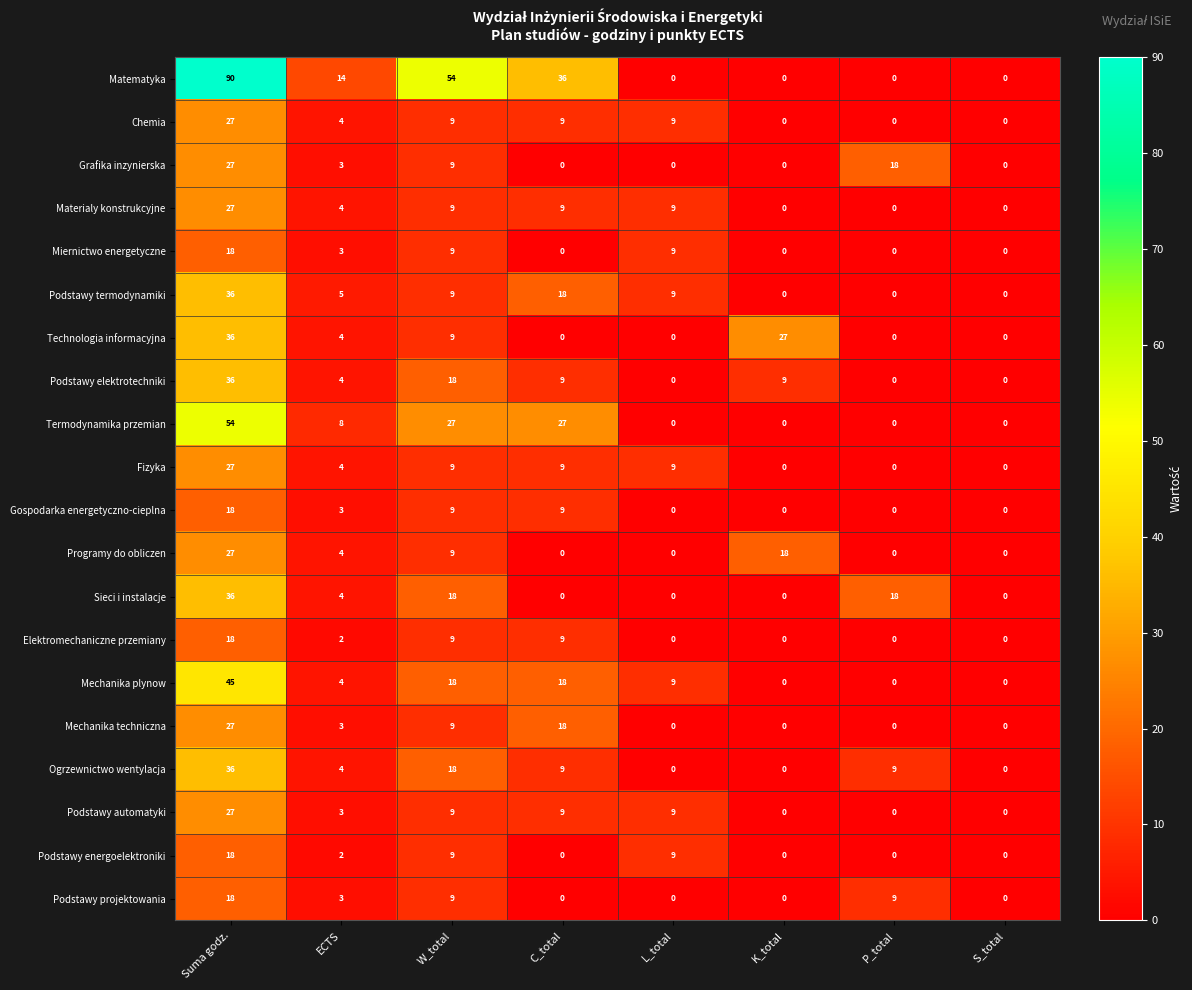

At which category is the sum across all series the highest?

Suma godz.